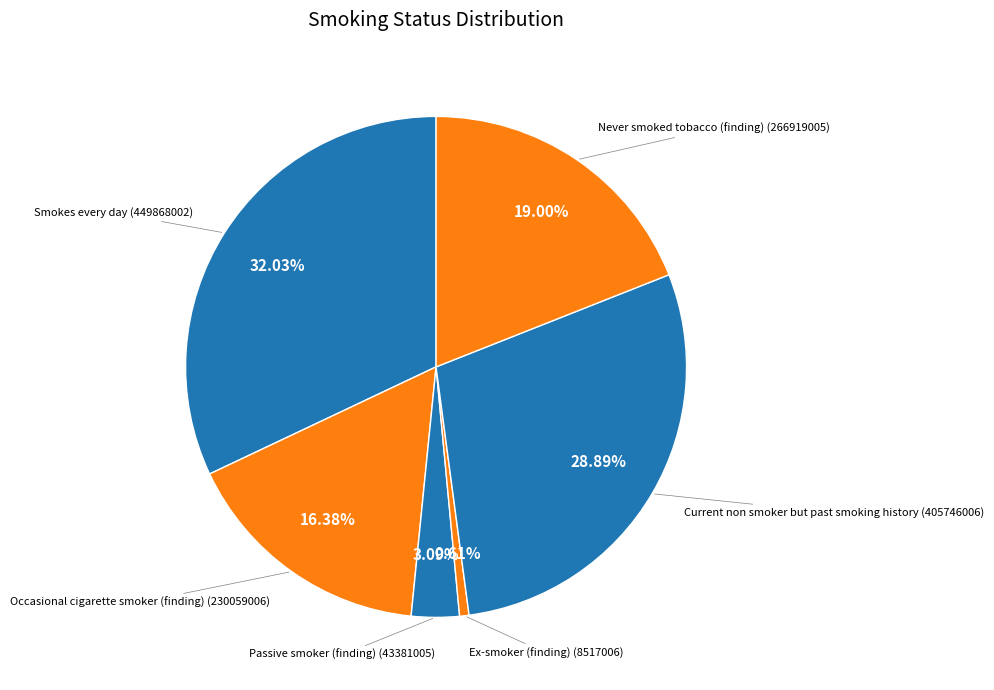

Between Ex-smoker (finding) and Current non smoker but past smoking history, which is larger?

Current non smoker but past smoking history